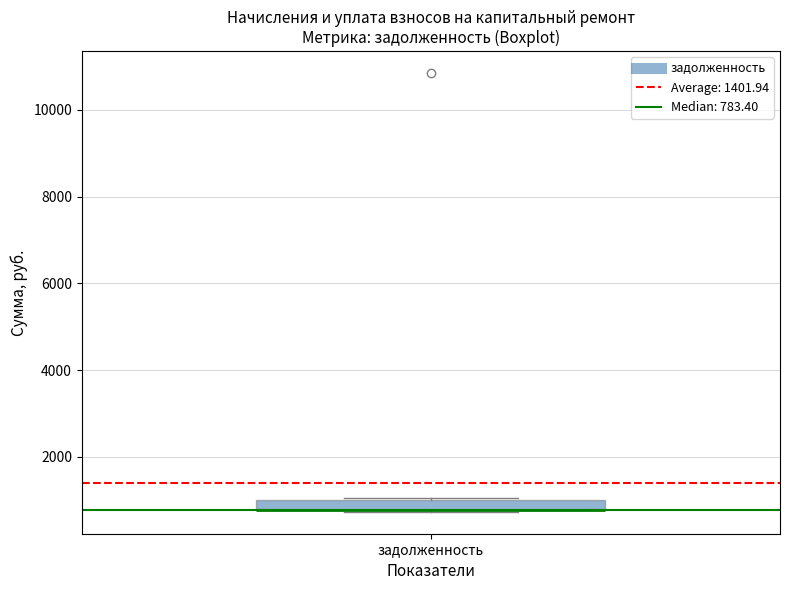

Where is the lower edge of the box for задолженность on the y-axis? The values are not printed on the chart, so give them approximately, as read against the axis.

800